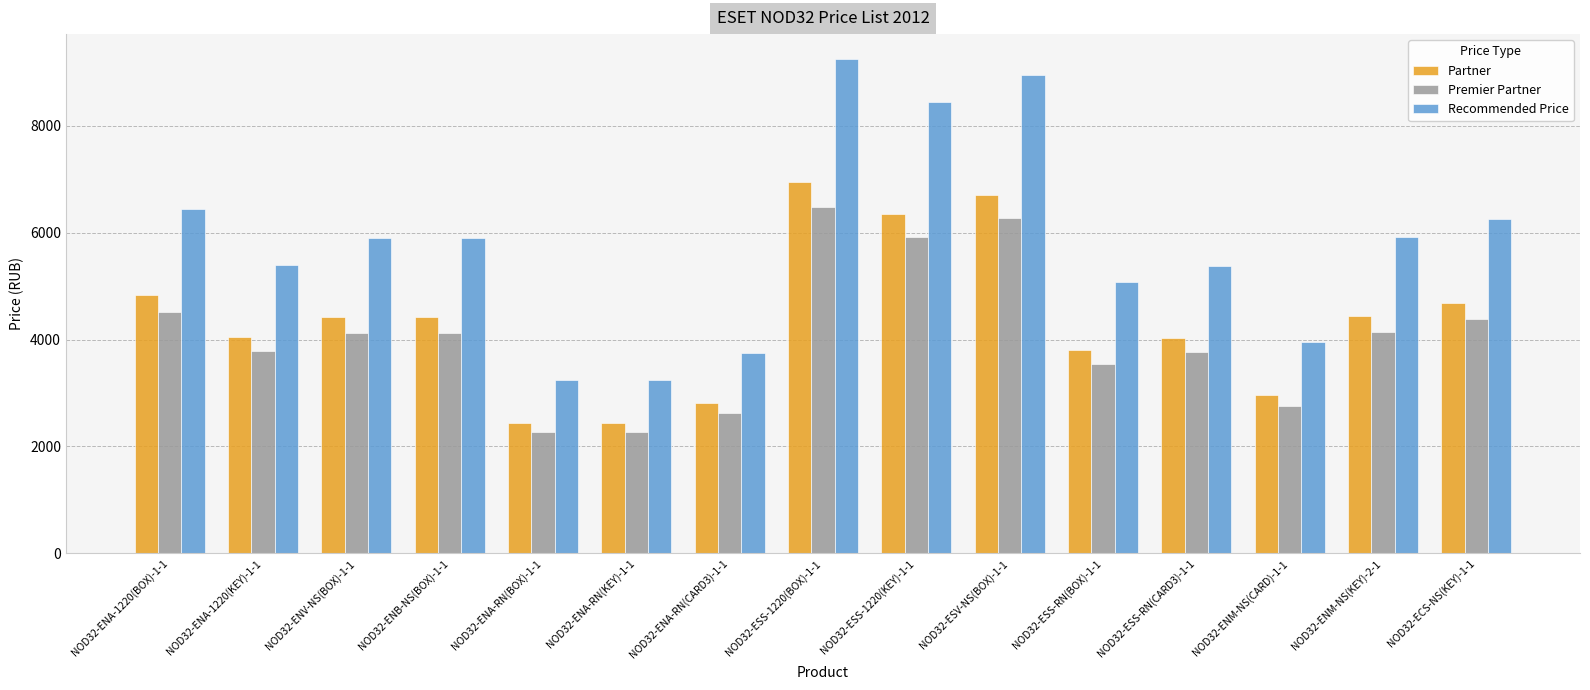

Is the value of Premier Partner at NOD32-ENA-RN(CARD3)-1-1 greater than the value of Partner at NOD32-ESV-NS(BOX)-1-1?

No